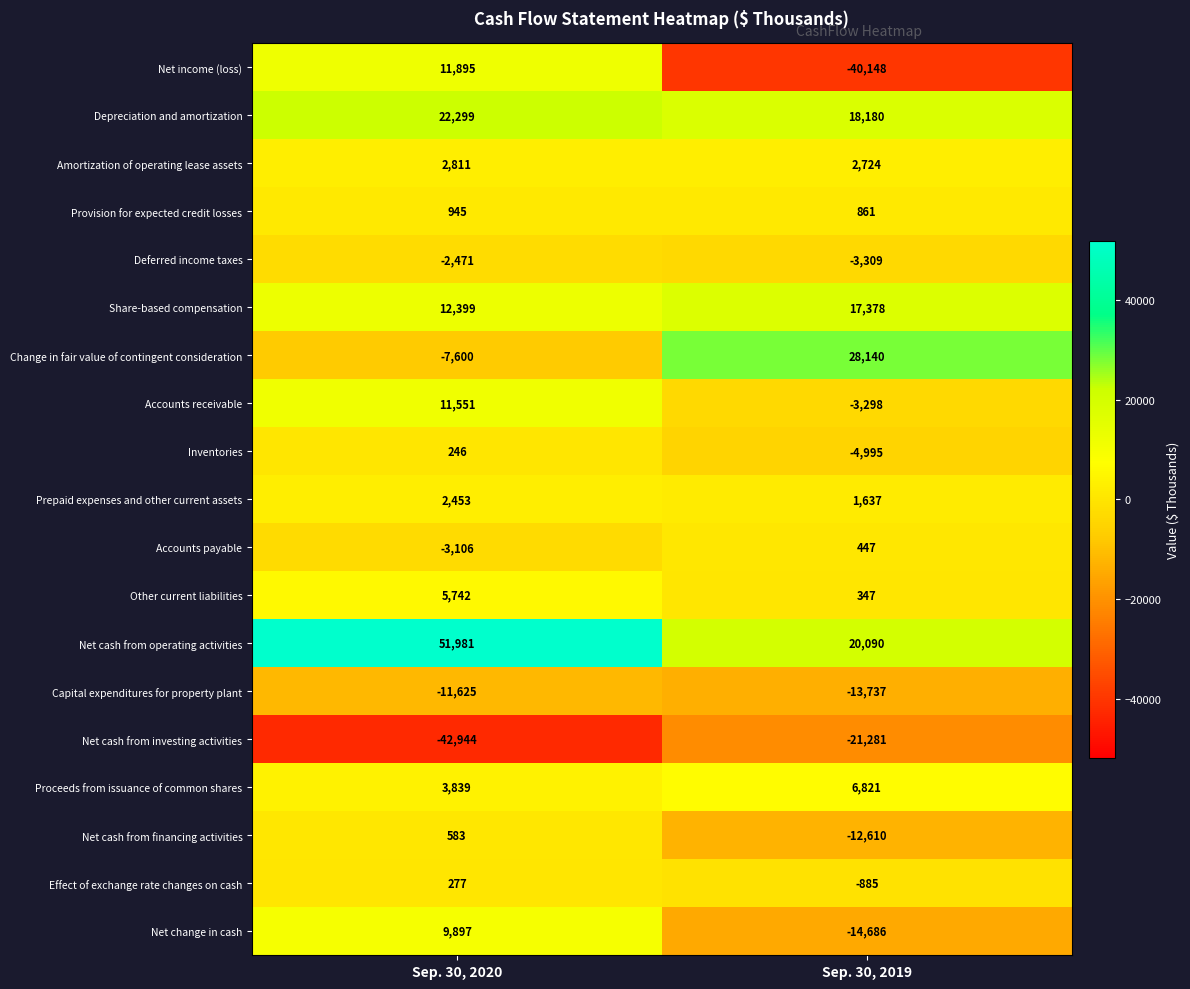

List the series in order of their peak value, lowest first.

Net cash from investing activities, Capital expenditures for property plant, Deferred income taxes, Inventories, Effect of exchange rate changes on cash, Accounts payable, Net cash from financing activities, Provision for expected credit losses, Prepaid expenses and other current assets, Amortization of operating lease assets, Other current liabilities, Proceeds from issuance of common shares, Net change in cash, Accounts receivable, Net income (loss), Share-based compensation, Depreciation and amortization, Change in fair value of contingent consideration, Net cash from operating activities